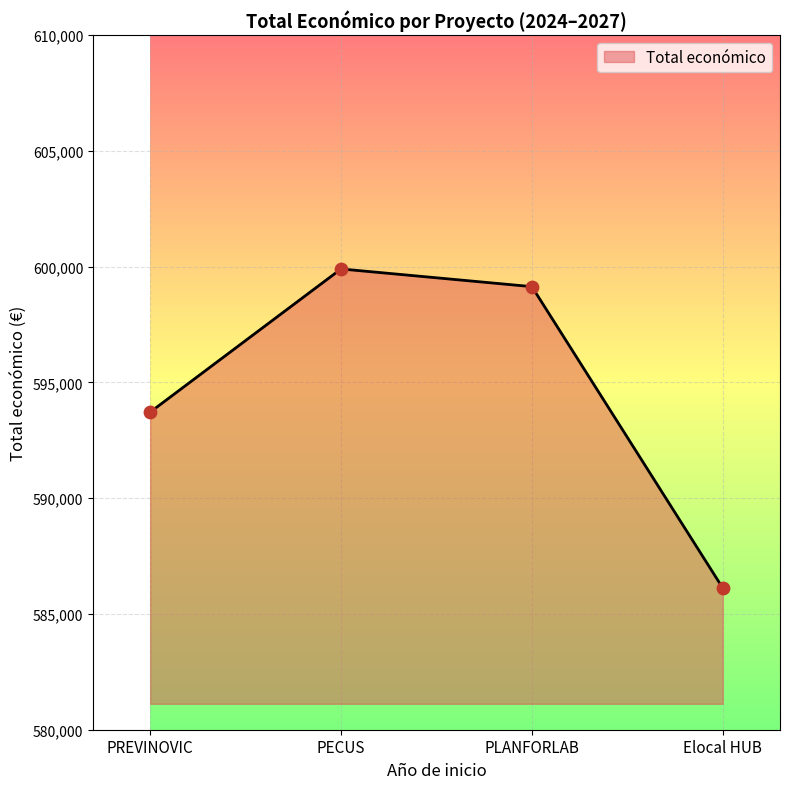

What is the ratio of the value at PLANFORLAB to the value at PECUS?

1.0